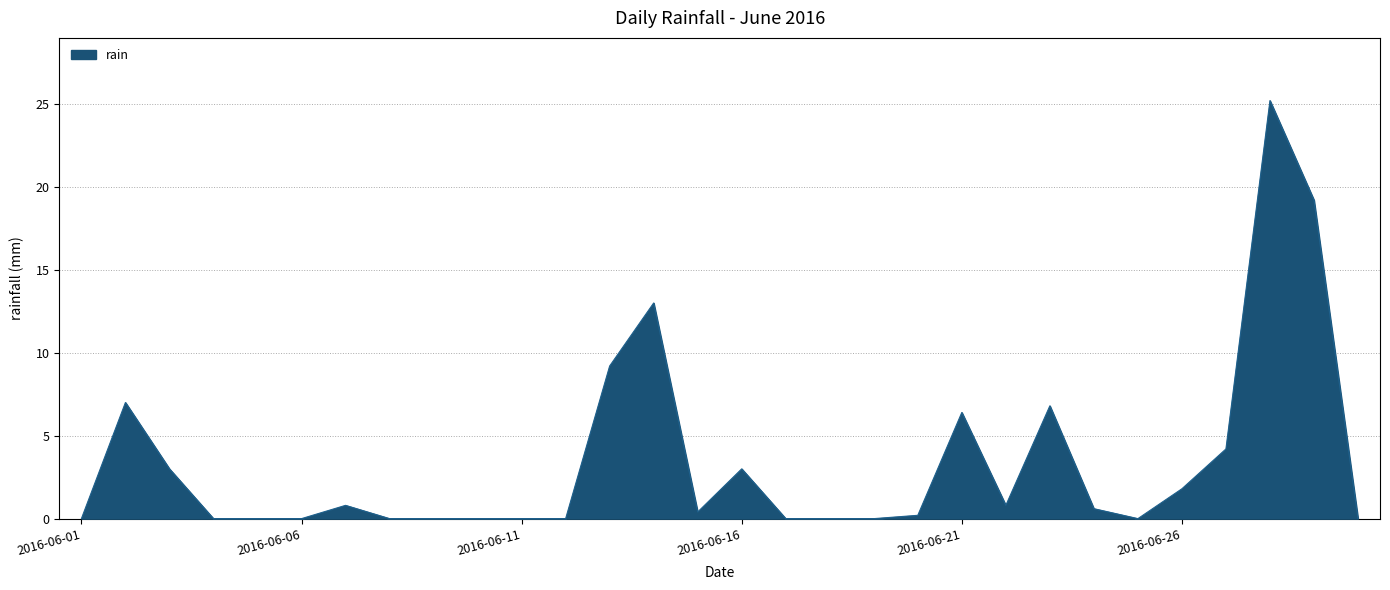

What is the difference between the maximum and minimum values?

25.2